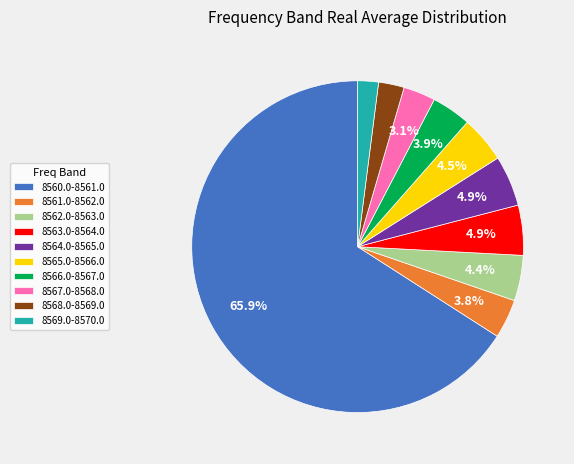

How many segments does this pie chart have?

10